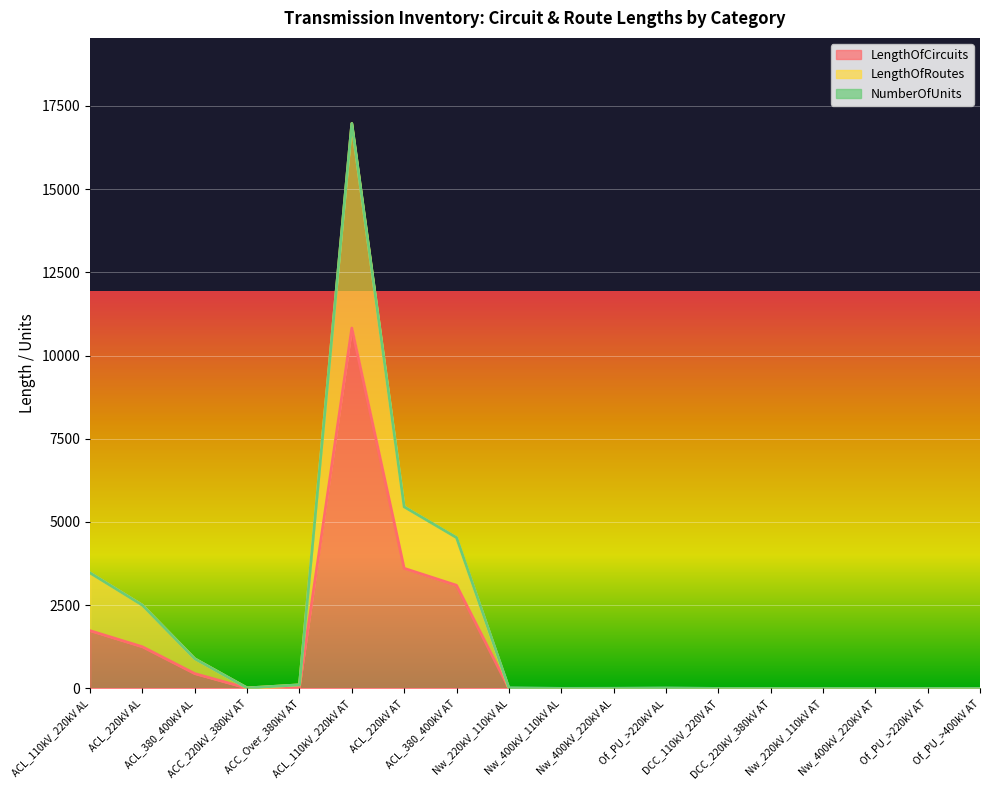

Which series has the largest range (max minus min)?

LengthOfRoutes